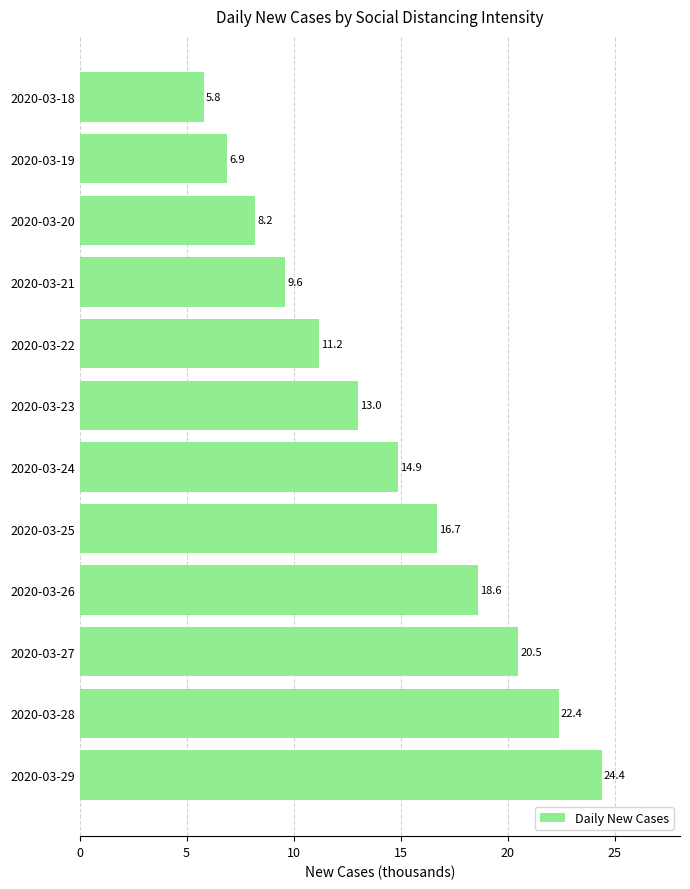

True or false: the data shows 6.9 at 2020-03-19.

True